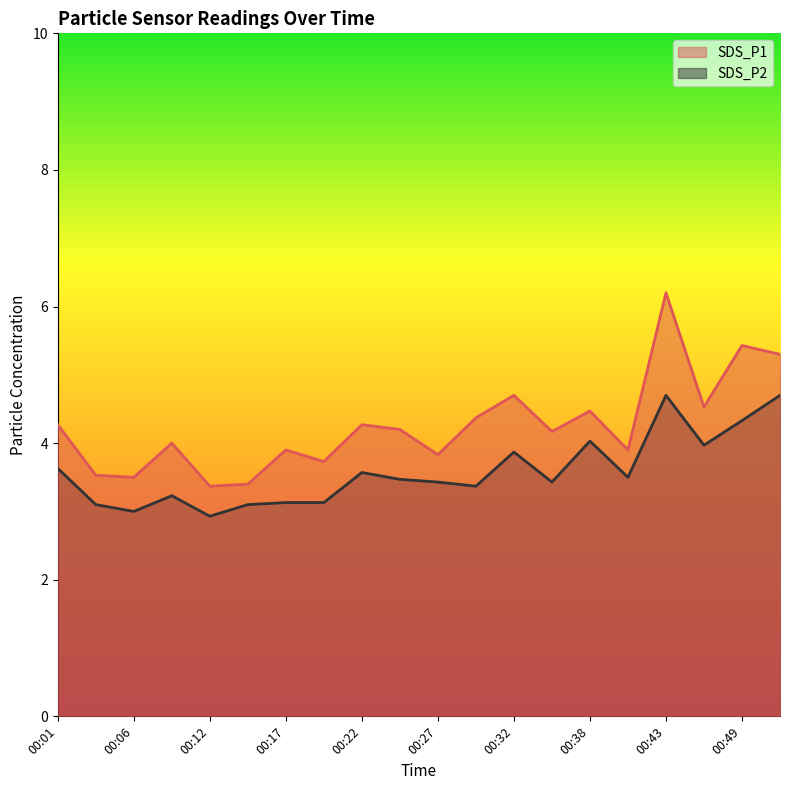

What is the sum of all SDS_P1 values?

85.1